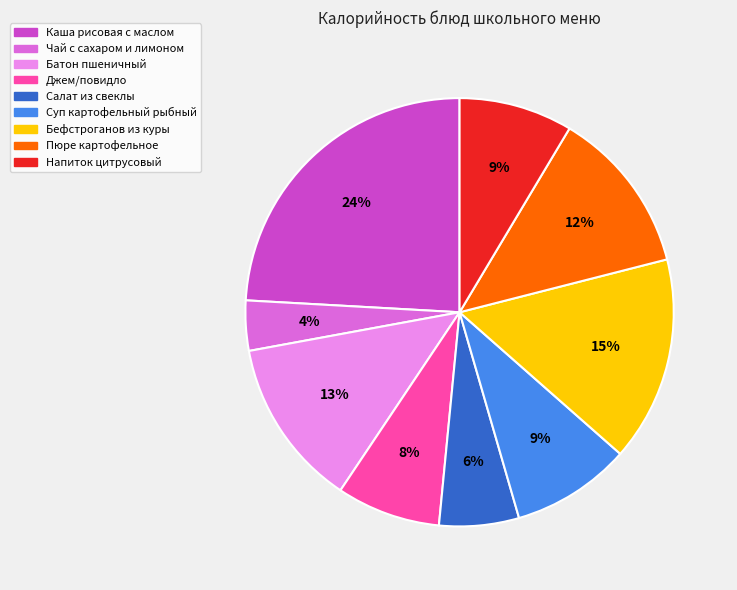

What is the largest slice in the pie chart?

Каша рисовая с маслом